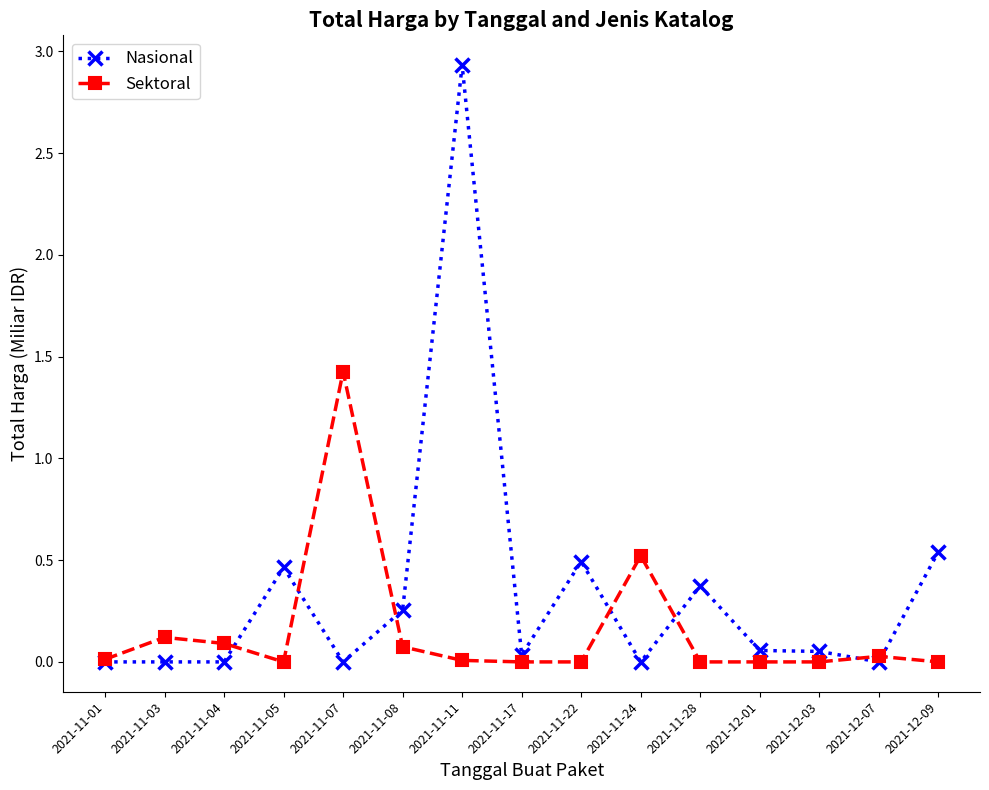

What is the difference between the Nasional values at 2021-11-07 and 2021-11-28?

0.4